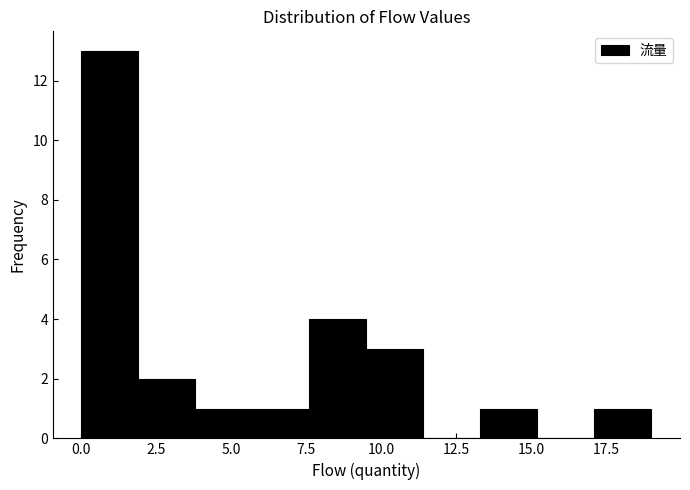

Around what value on the x-axis is the tallest bar? Give the approximate position of its centre, as read against the axis.

1.0